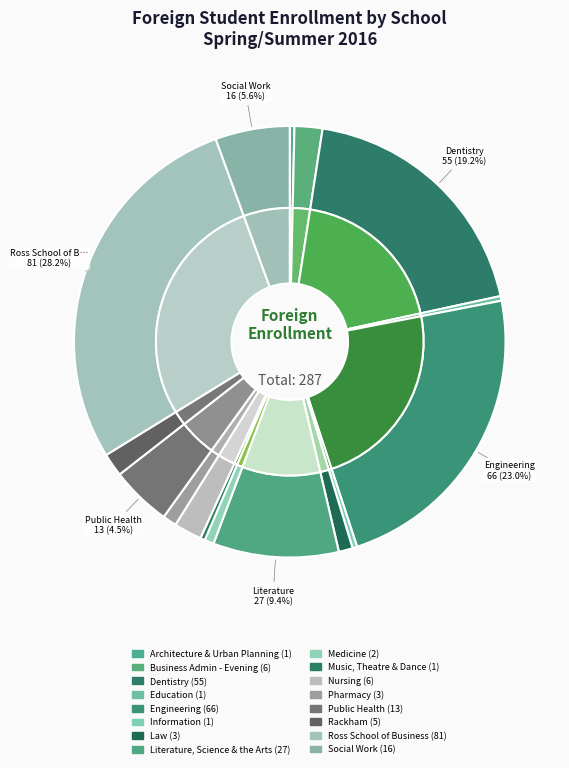

Does Dentistry account for over 50% of the chart?

No